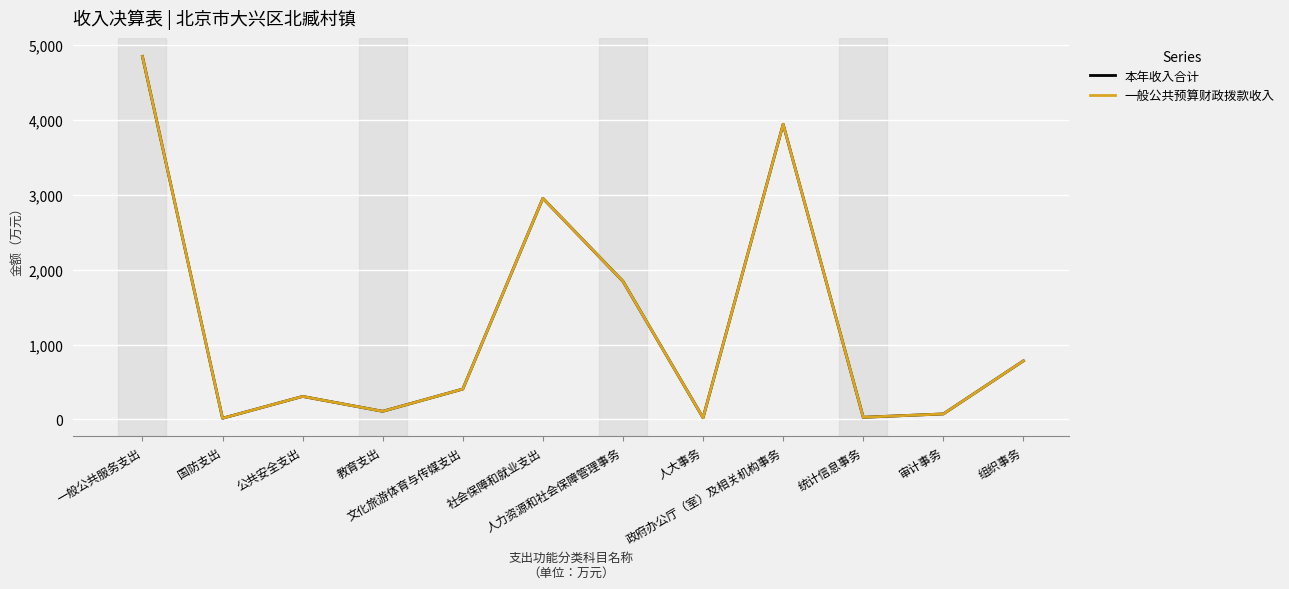

List the series in order of their peak value, lowest first.

本年收入合计, 一般公共预算财政拨款收入